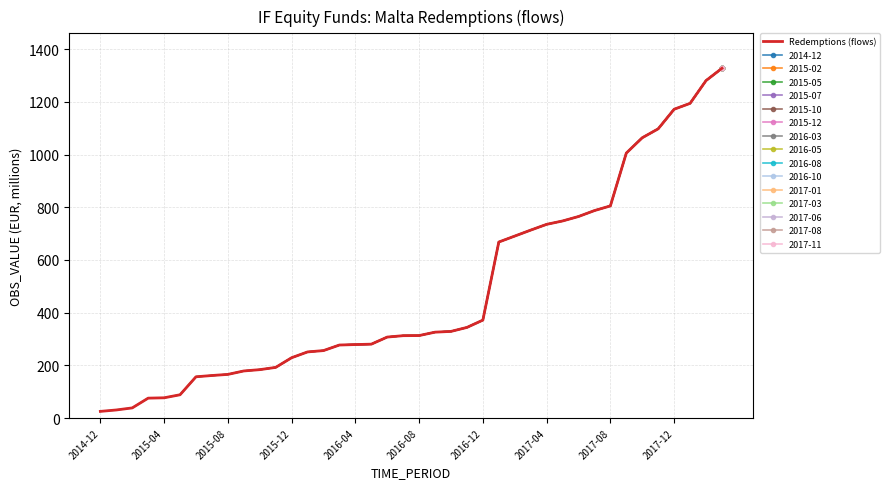

Count the number of values greater than 312.

21